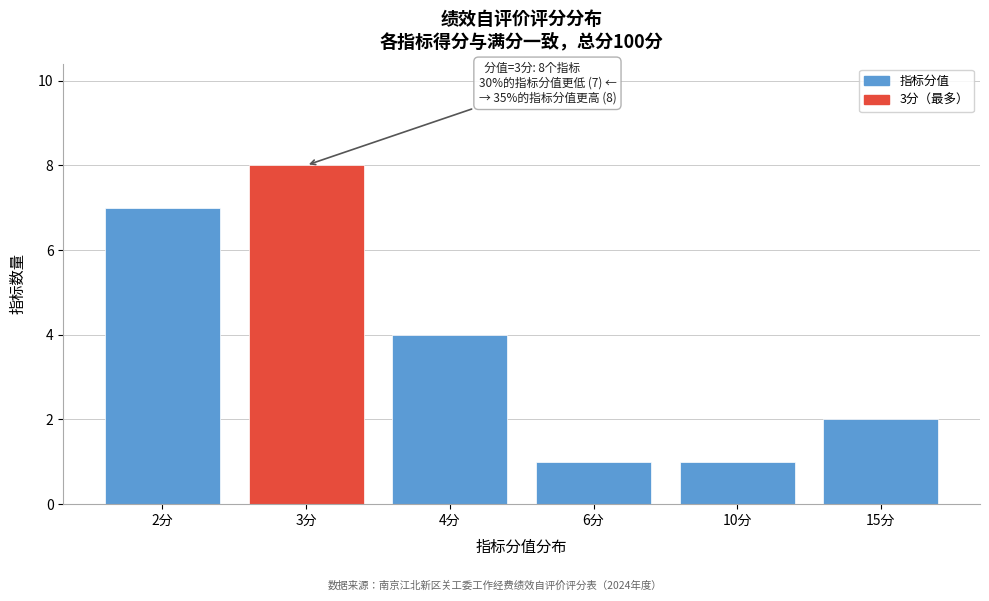

Reading left to right, extract all data points from this chart.

2分=7	3分=8	4分=4	6分=1	10分=1	15分=2